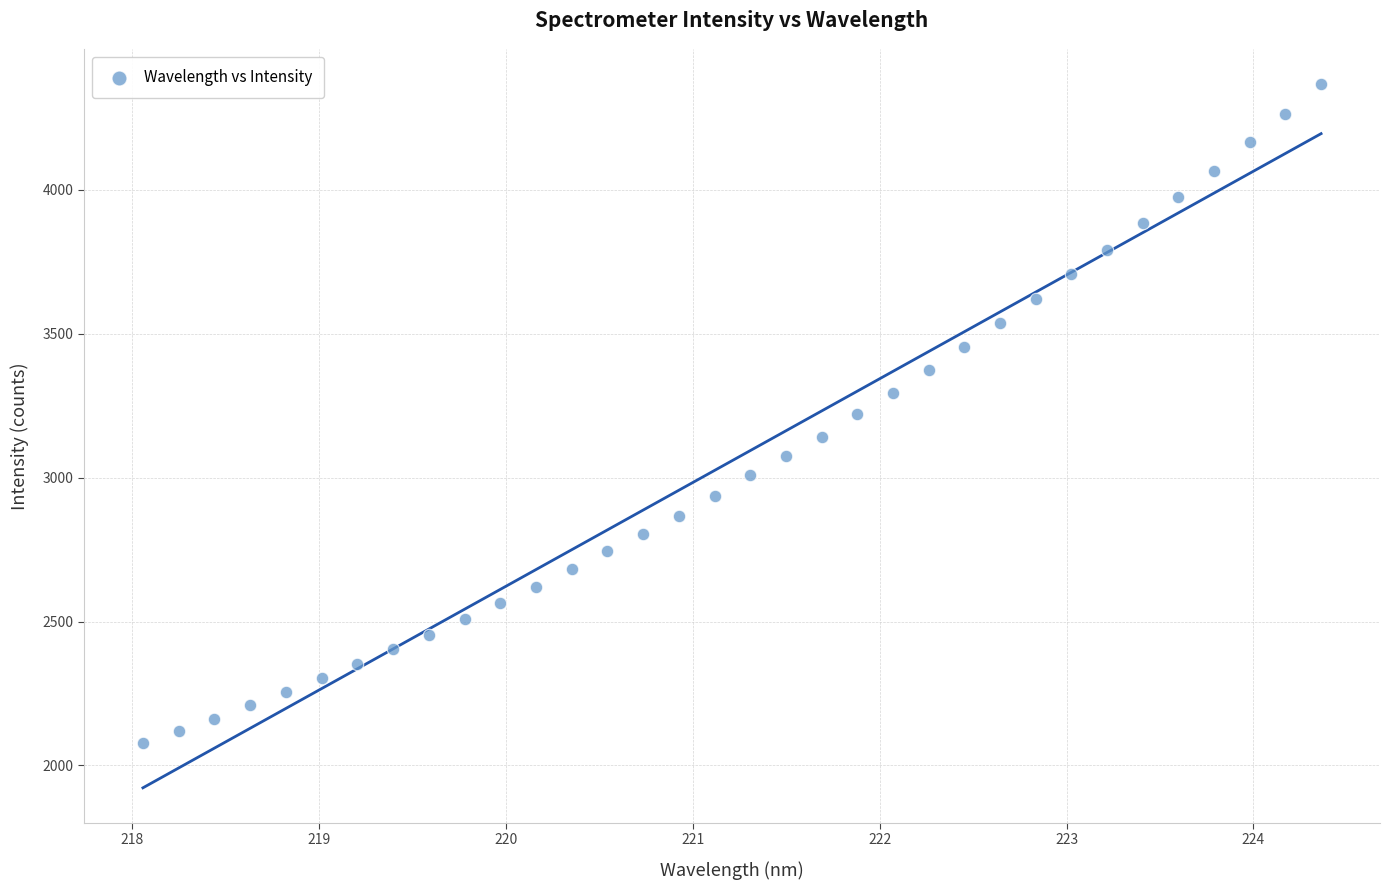

What is the range of Y values (max minus min)?

2289.4